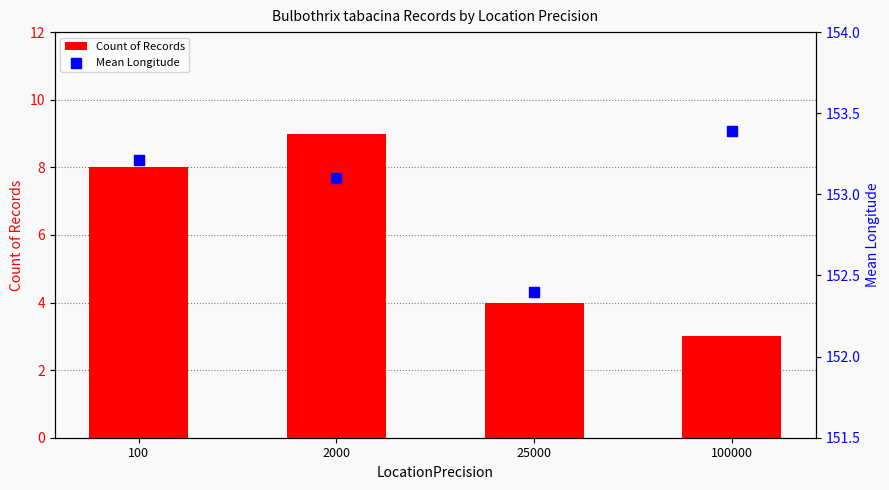

Which series has the largest total across all categories?

Mean Longitude